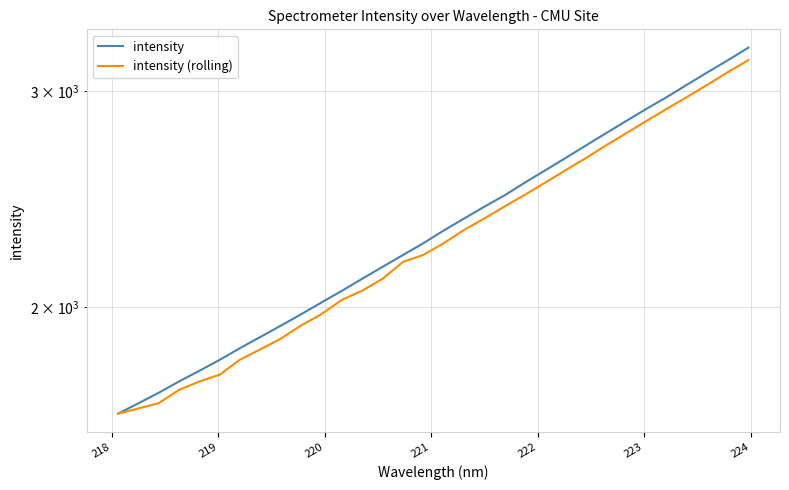

What is the sum of all intensity values?

74883.6